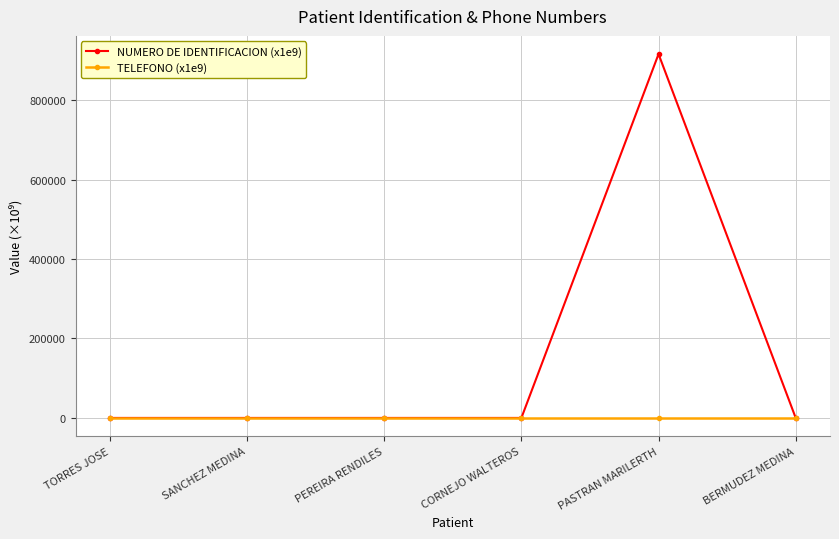

Is it true that NUMERO DE IDENTIFICACION (x1e9) equals 571516.3 at PASTRAN MARILERTH?

False